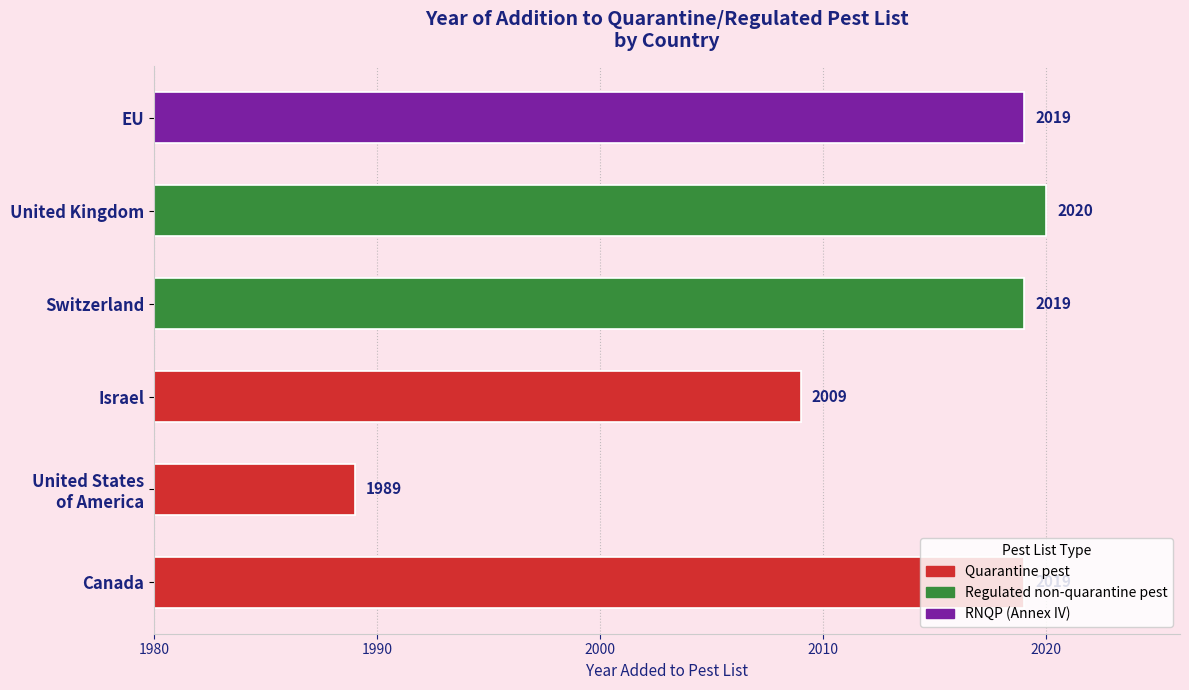

Between United States
of America and United Kingdom, which is larger?

United Kingdom